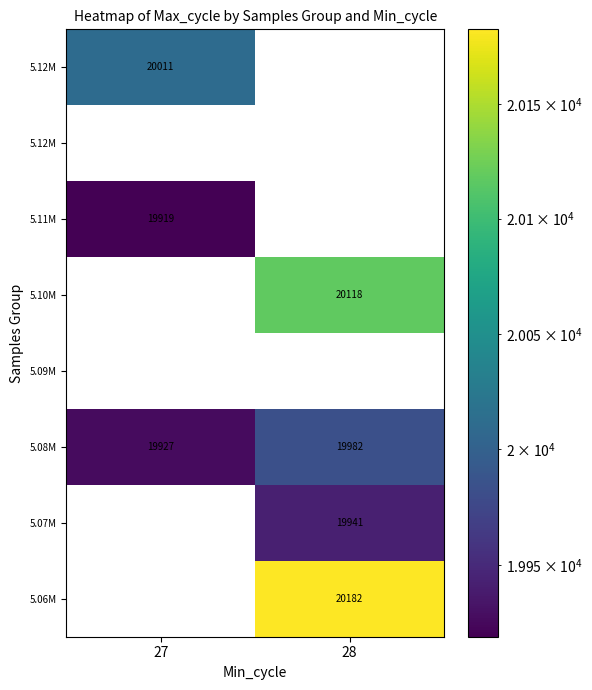

Which label corresponds to the largest value in the chart?

28